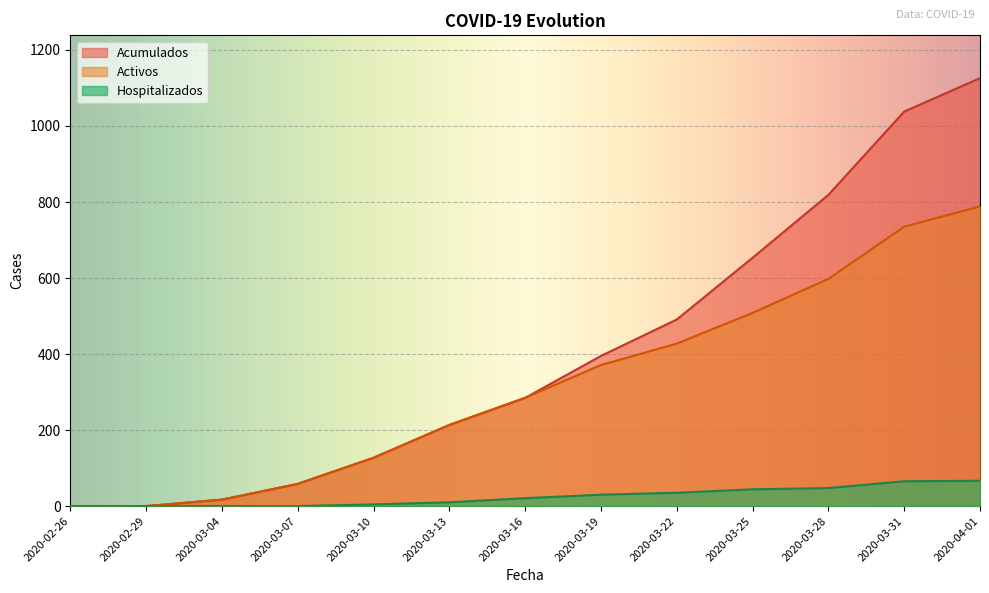

Which category has the highest value in the Acumulados series?

2020-04-01